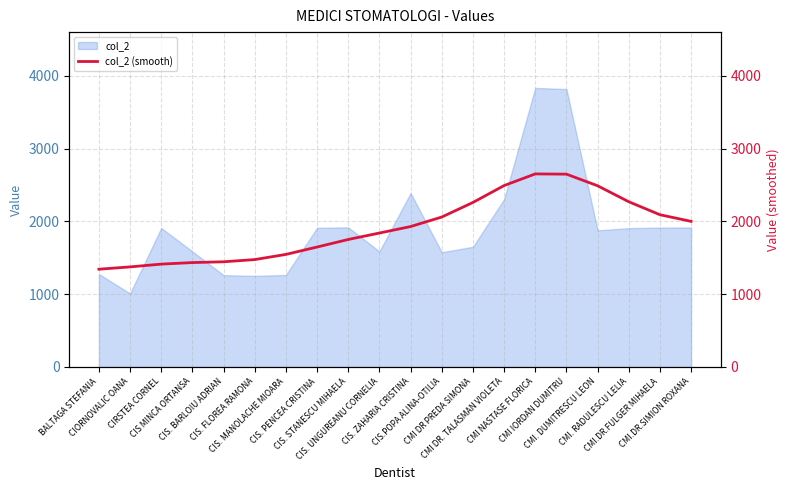

Does the chart display data point markers on the line(s)?

No